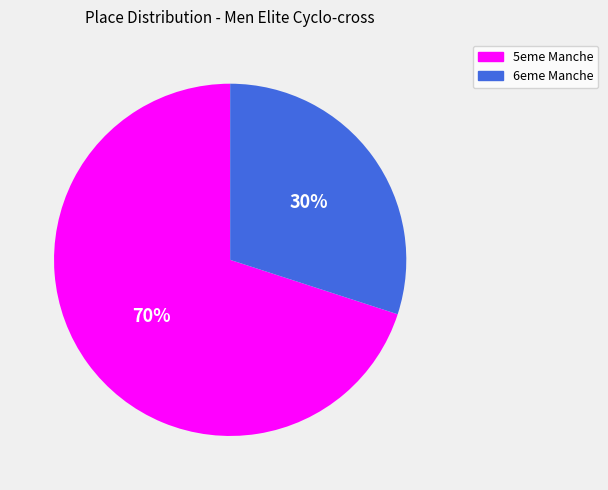

To the nearest percent, what is the combined percentage of 6eme Manche and 5eme Manche?

100%